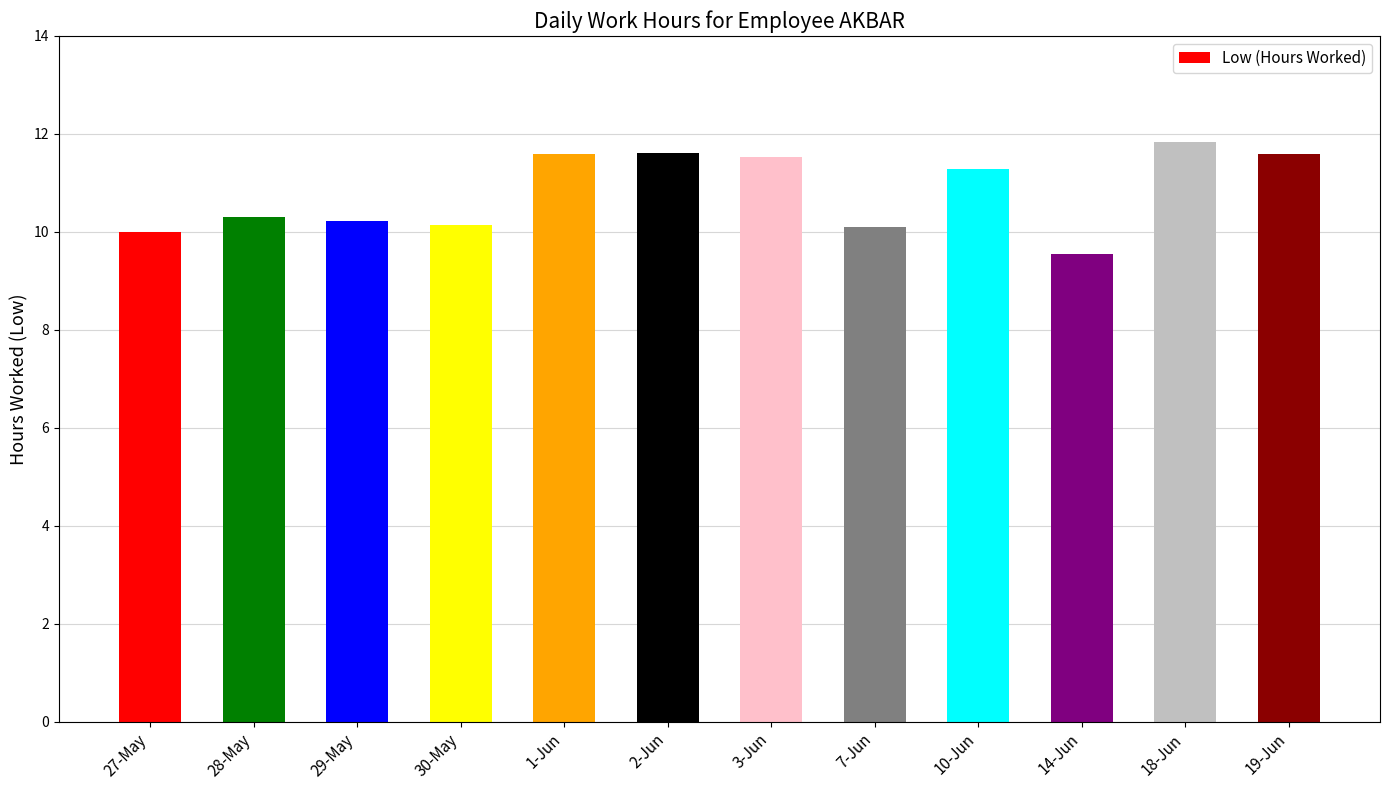

What is the change in value from 10-Jun to 18-Jun?

+0.6